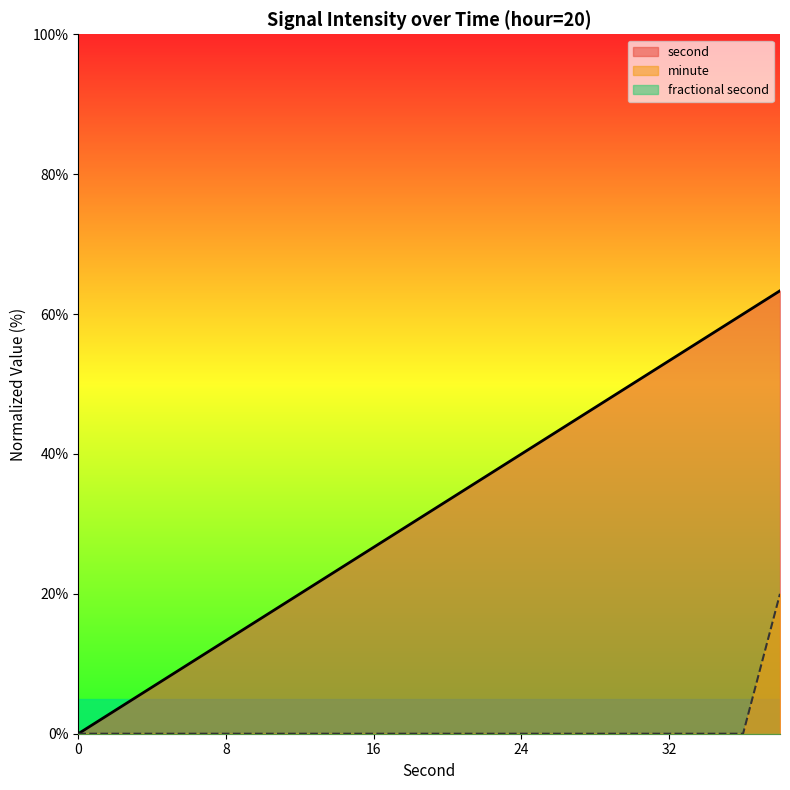

What is the difference between the maximum and second lowest values in the second series?

60.0